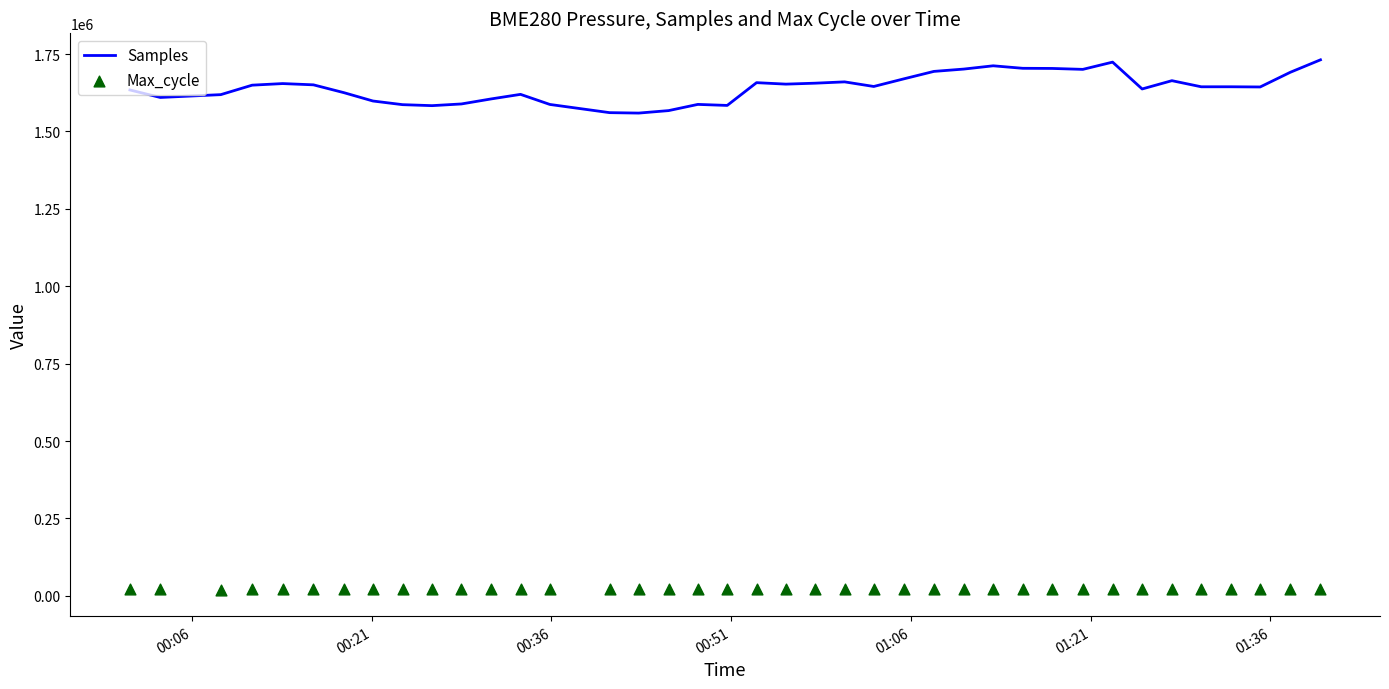

At how many categories does at least one series exceed 485990?

39